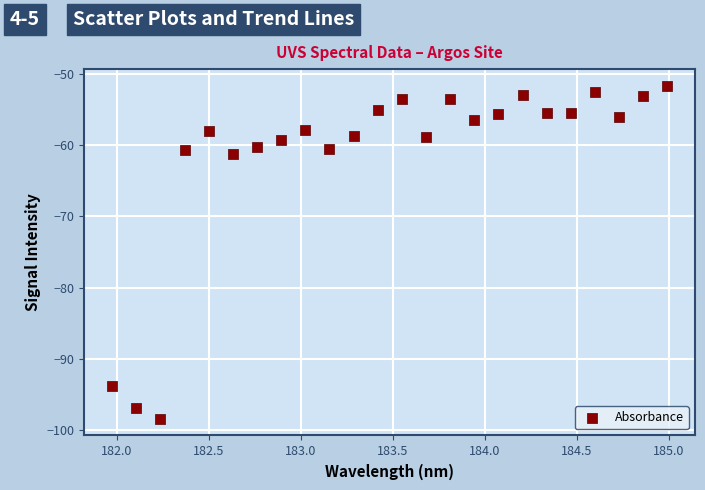

What Y value in the scatter plot is closest to -75?

-61.2